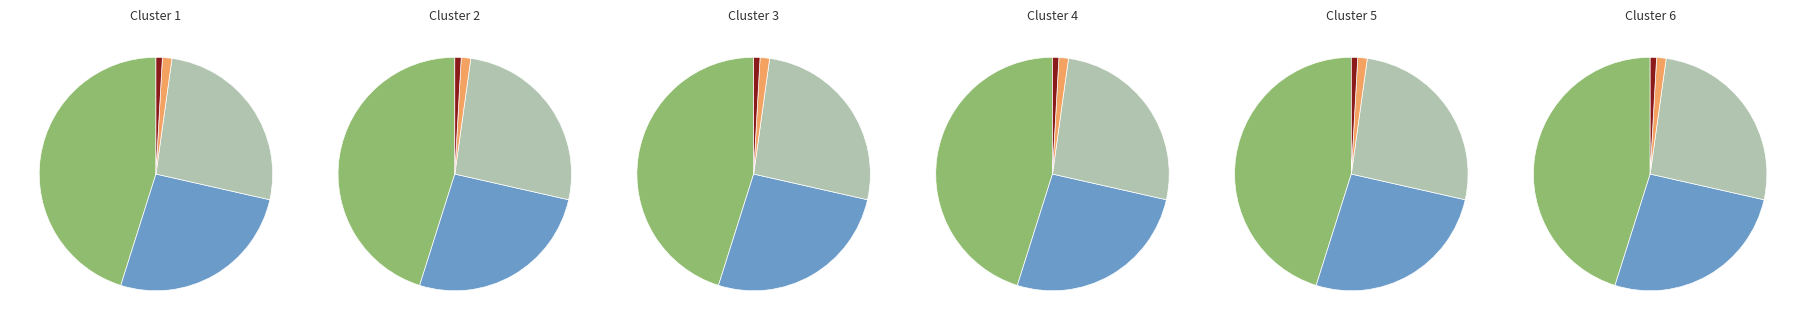

What is the total percentage of Trade Paperback (Dragon Sword) and Hardcover (Mirror Sword)?

73.1%